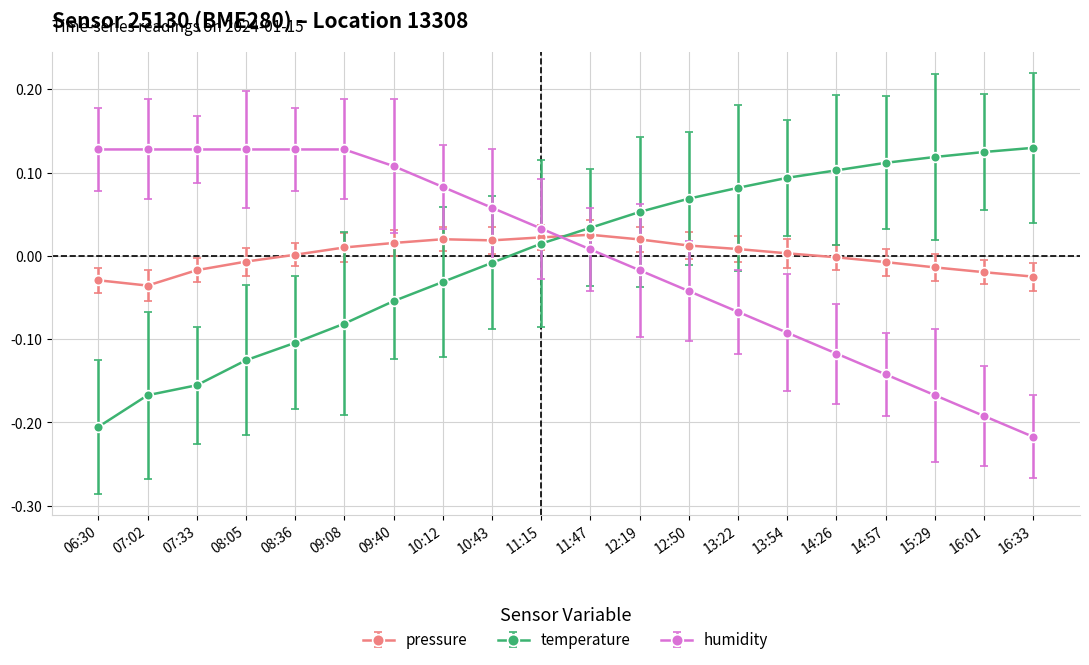

In pressure, how many points are higher than both neighbors (excluding endpoints)?

2